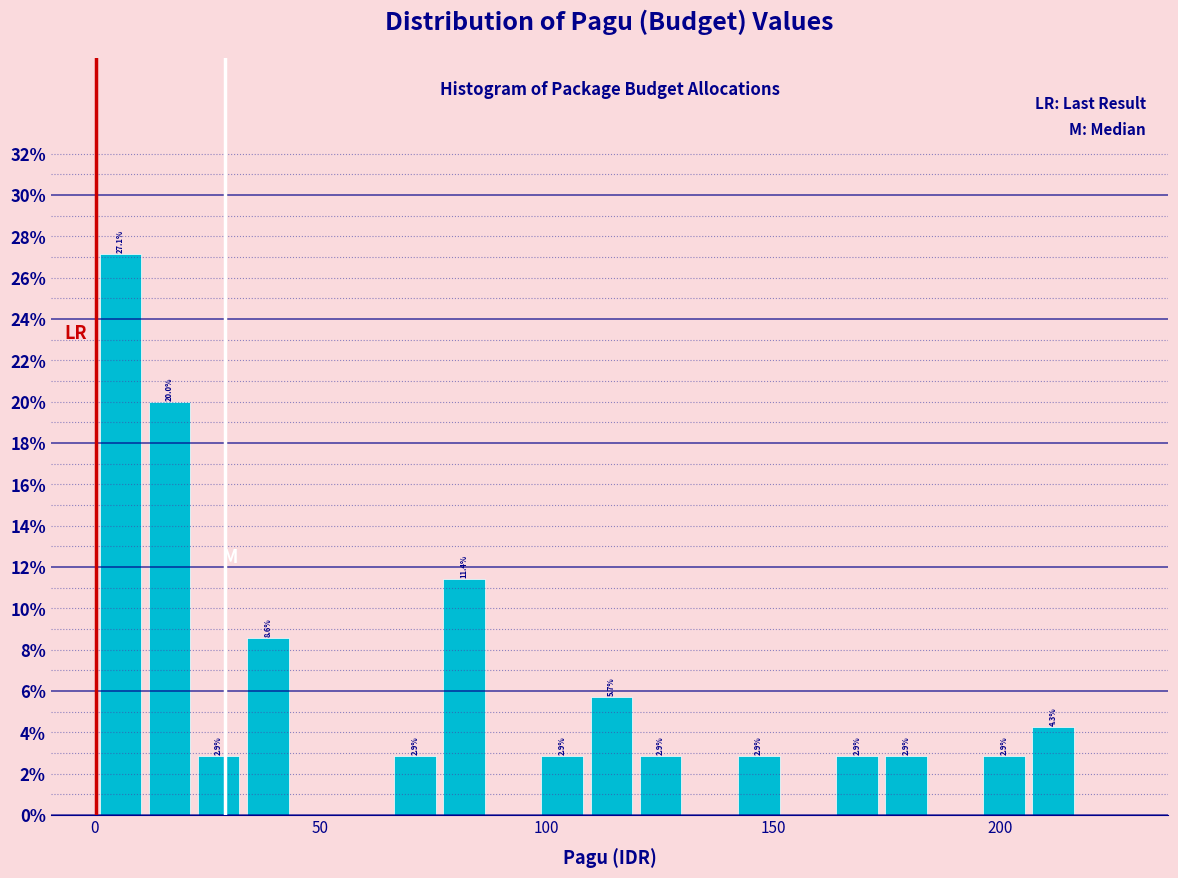

Read against the x-axis, roughly where is the centre of the tallest bar?

5